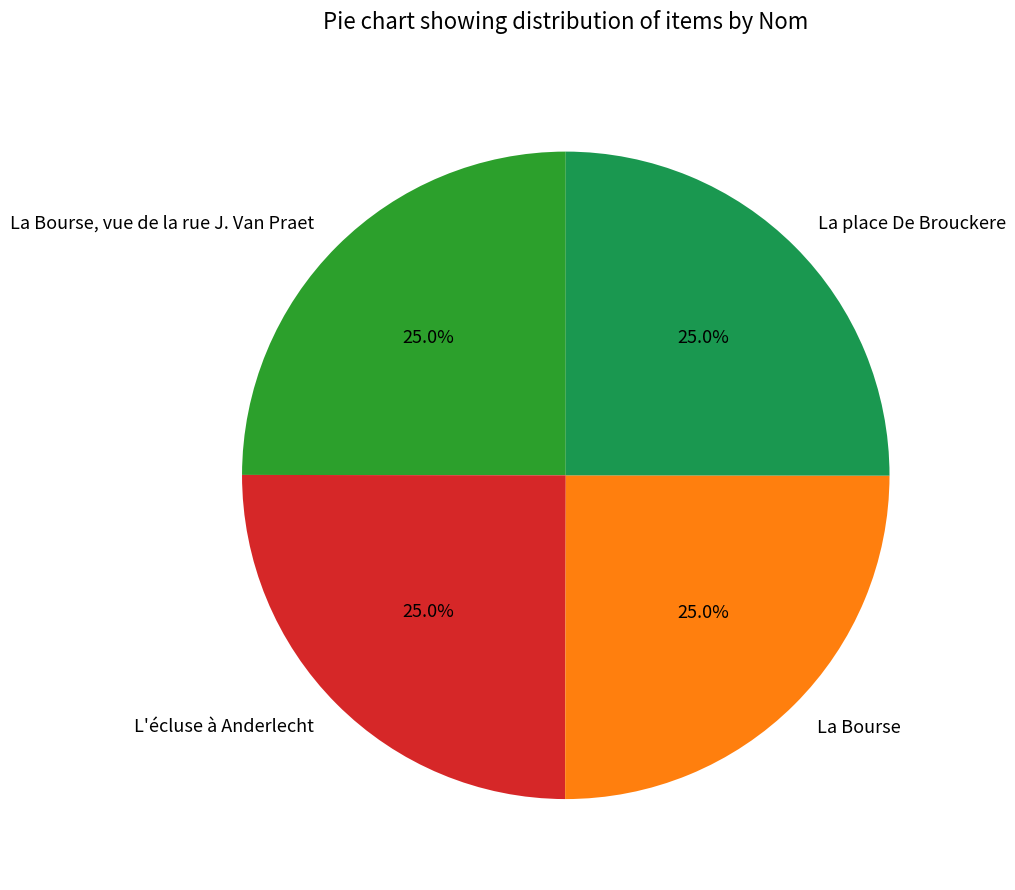

How many segments does this pie chart have?

4